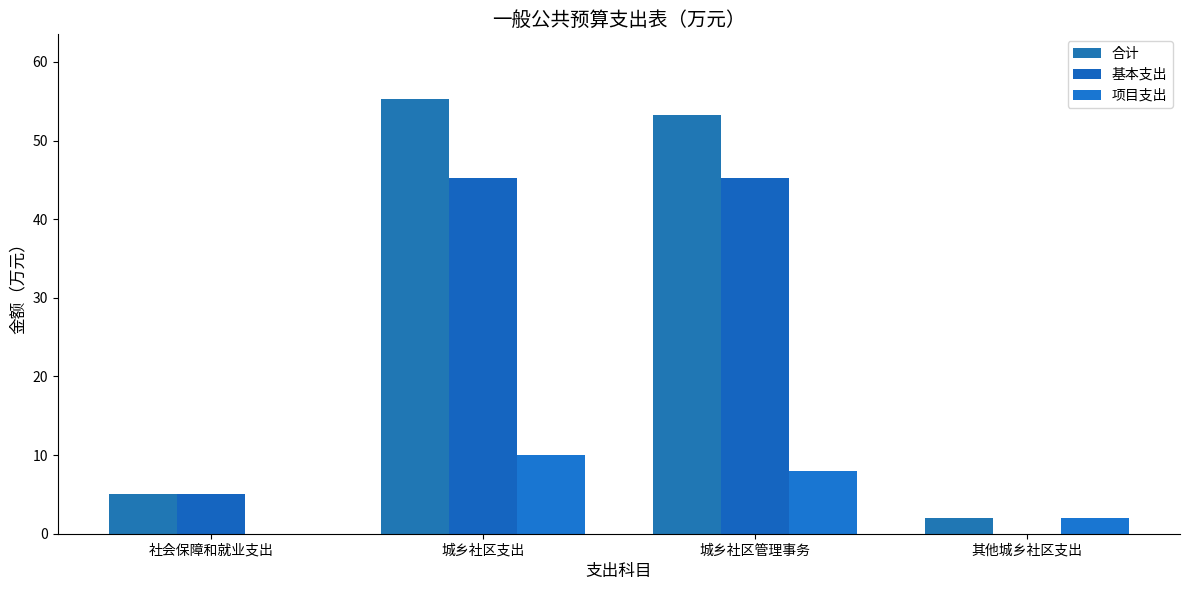

Does the chart contain stacked bars?

No